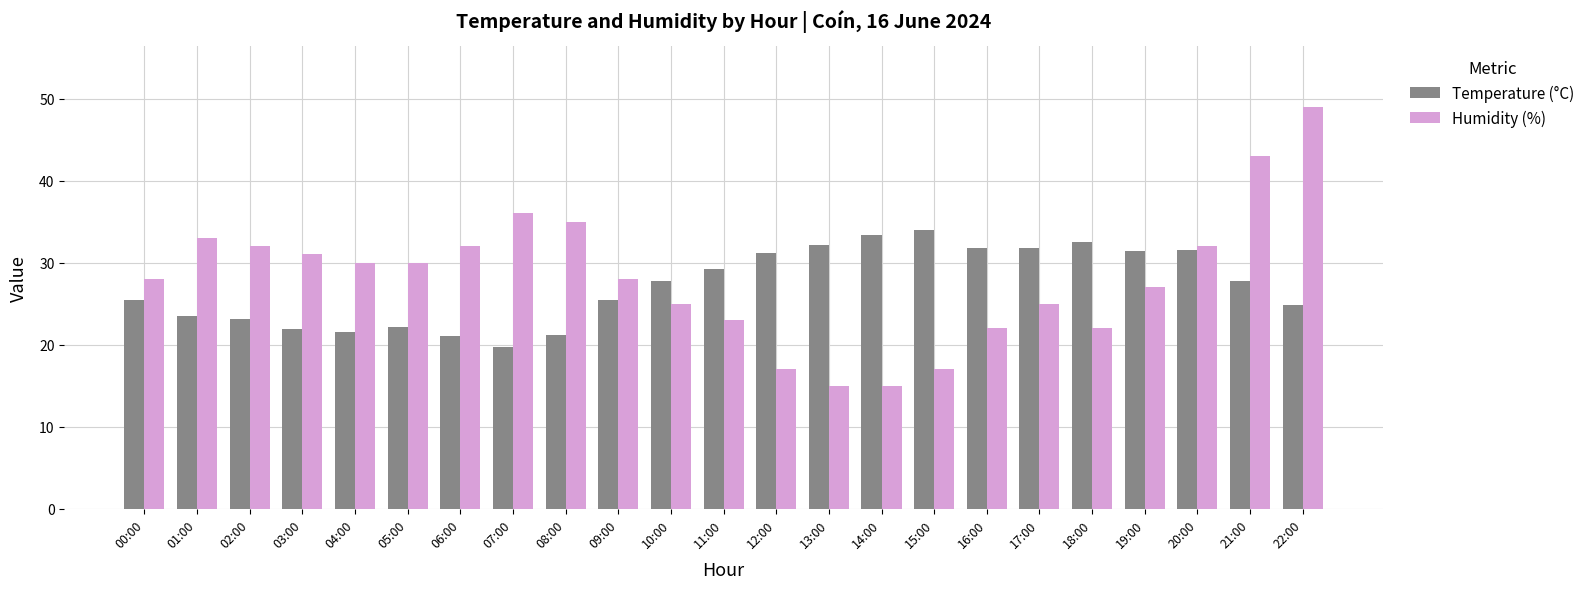

Read the Temperature (°C) value at 05:00.

22.1